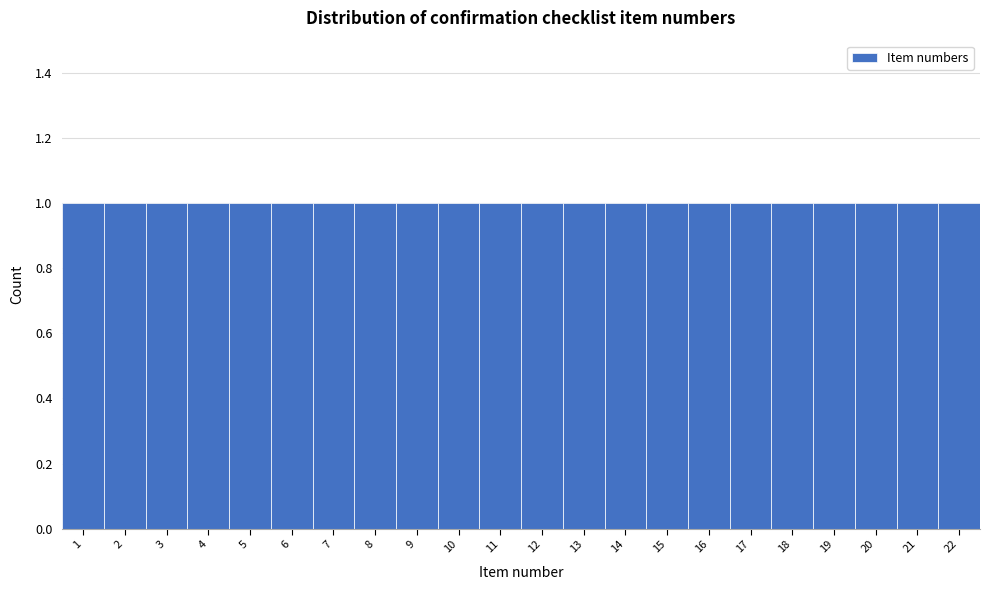

Reading left to right, list every bar in this chart as the range it spans on the x-axis followed by its height. The values are not printed on the chart, so give them approximately, as read against the axis.

0.5 to 1.5: 1
1.5 to 2.5: 1
2.5 to 3.5: 1
3.5 to 4.5: 1
4.5 to 5.5: 1
5.5 to 6.5: 1
6.5 to 7.5: 1
7.5 to 8.5: 1
8.5 to 9.5: 1
9.5 to 10.5: 1
10.5 to 11.5: 1
11.5 to 12.5: 1
12.5 to 13.5: 1
13.5 to 14.5: 1
14.5 to 15.5: 1
15.5 to 16.5: 1
16.5 to 17.5: 1
17.5 to 18.5: 1
18.5 to 19.5: 1
19.5 to 20.5: 1
20.5 to 21.5: 1
21.5 to 22.5: 1